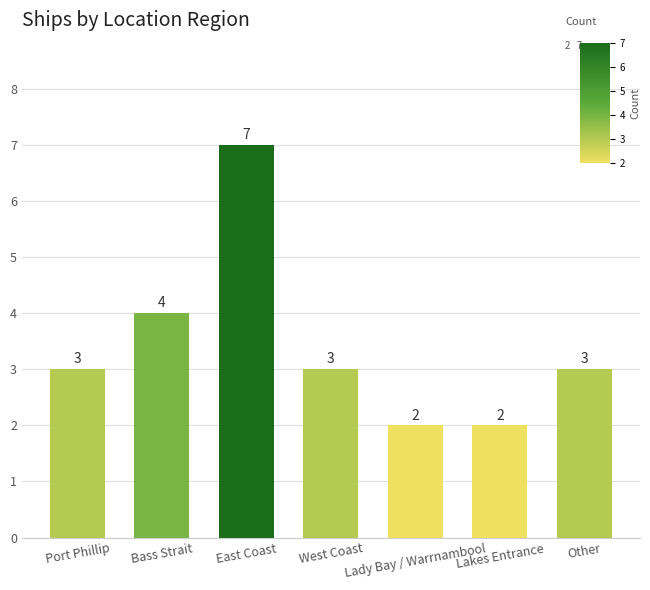

What is the sum of the values at Bass Strait and Lakes Entrance?

6